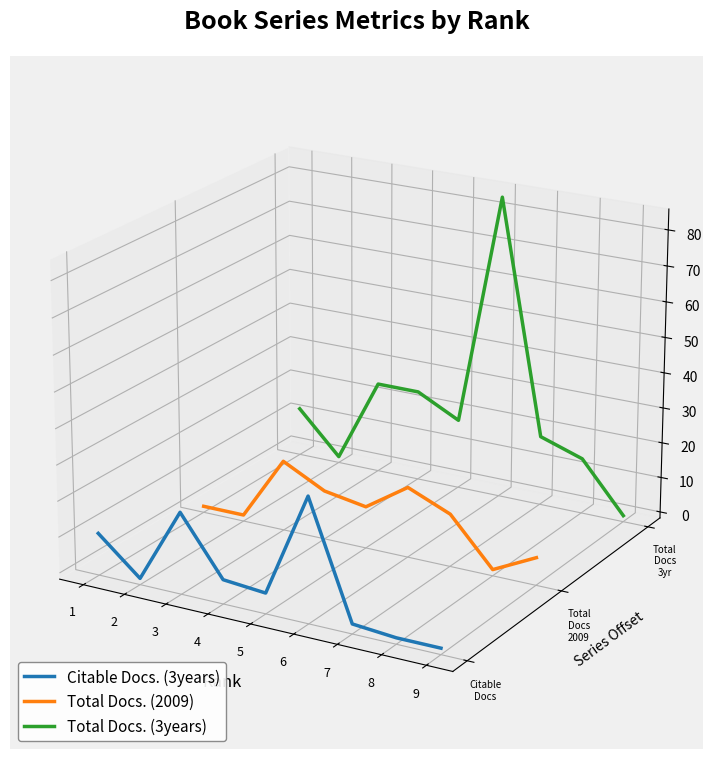

True or false: Citable Docs. (3years) has a value of -0.0 at 6.

False